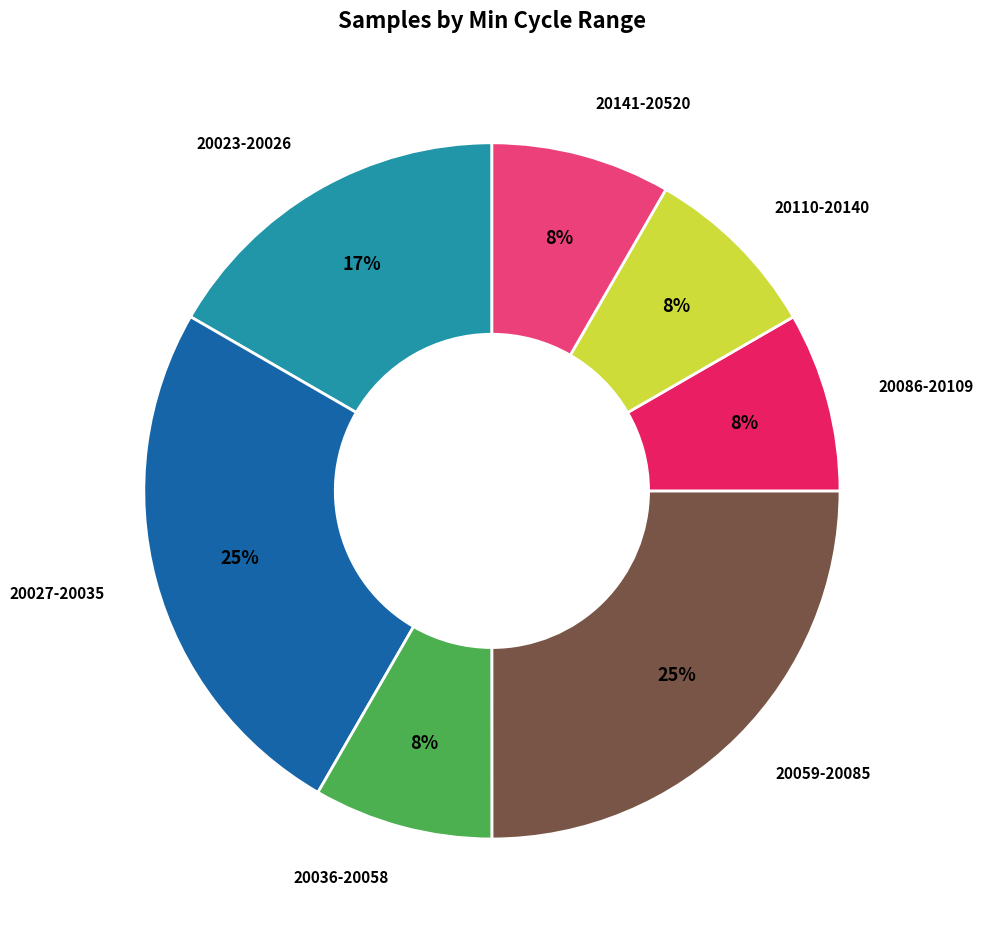

Do 20059-20085 and 20141-20520 together represent more than half of the pie?

No